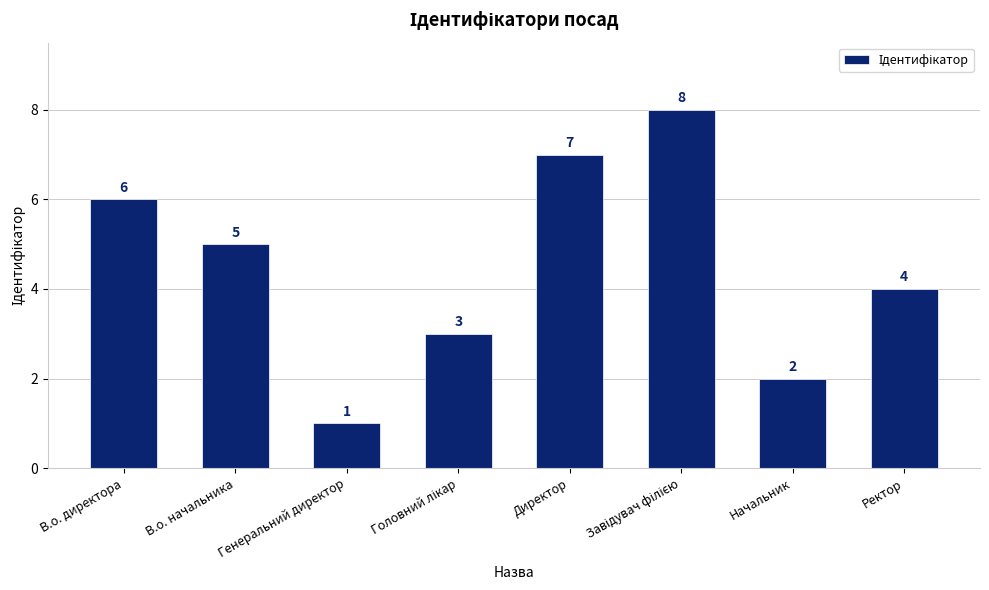

What is the sum of the values at В.о. директора and Генеральний директор?

7